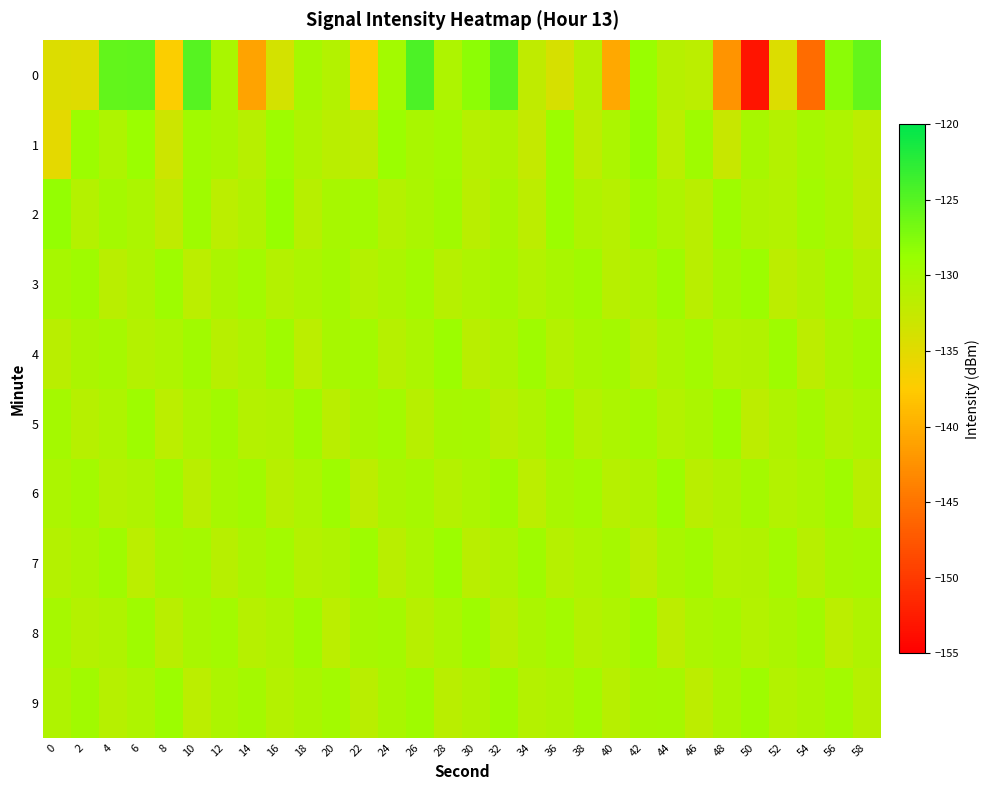

What is the total value across all series at 58?

-1304.2